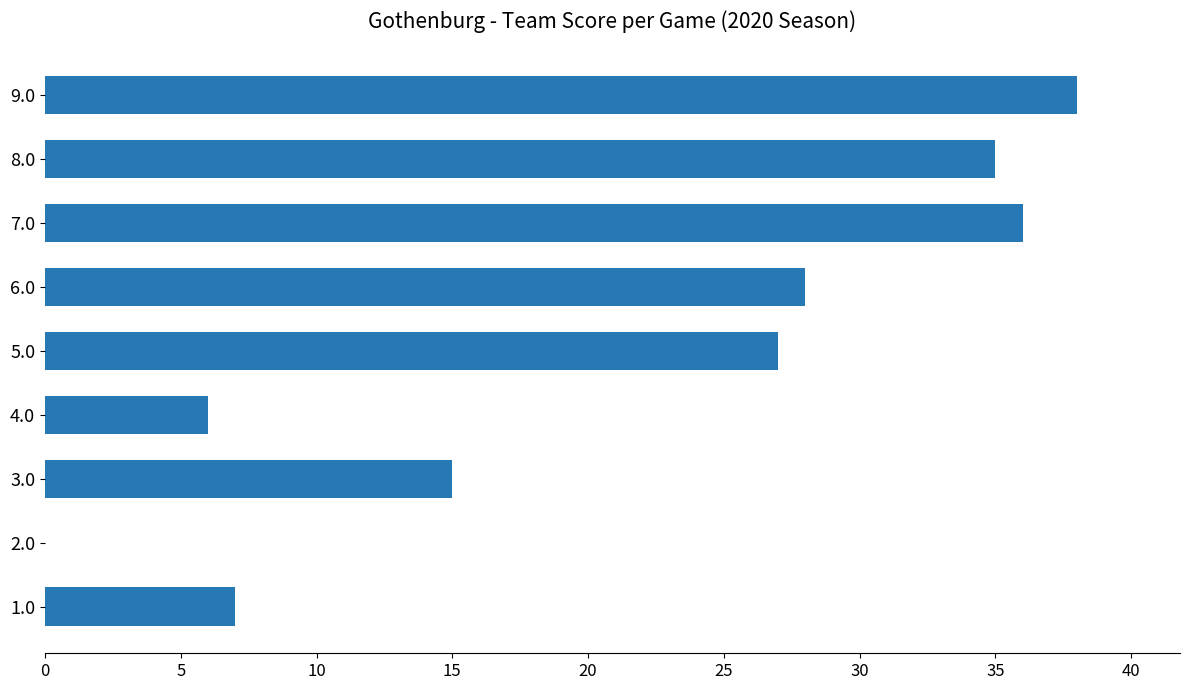

What is the sum of all values?

192